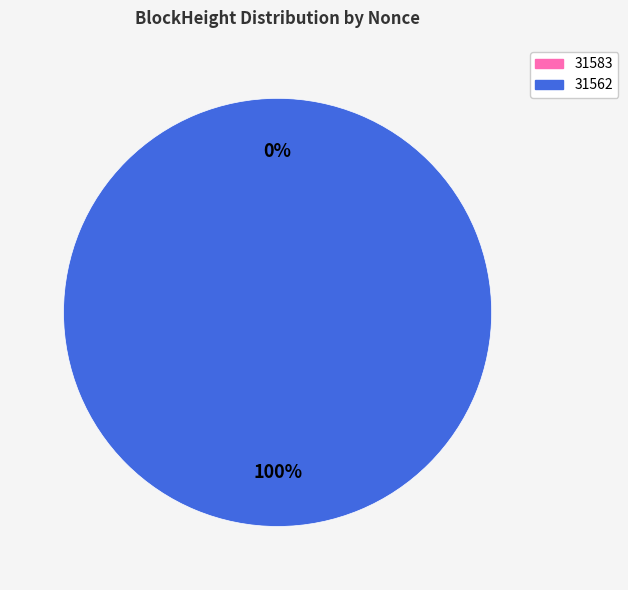

What percentage is the 31562 slice, to the nearest percent?

100%